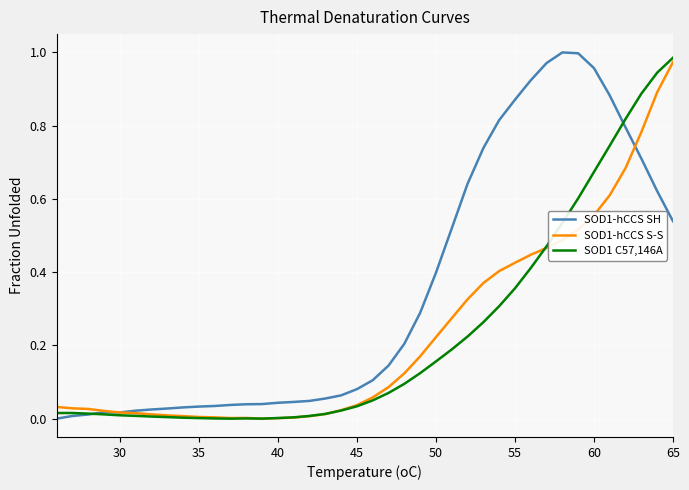

Which series has the largest total across all categories?

SOD1-hCCS SH